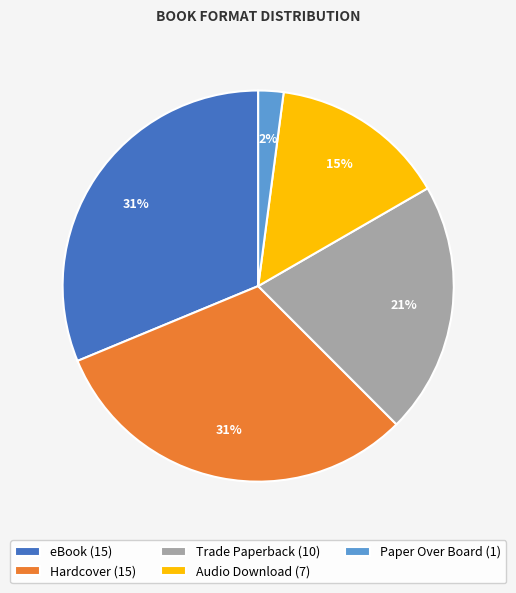

Does any single category account for the majority?

No